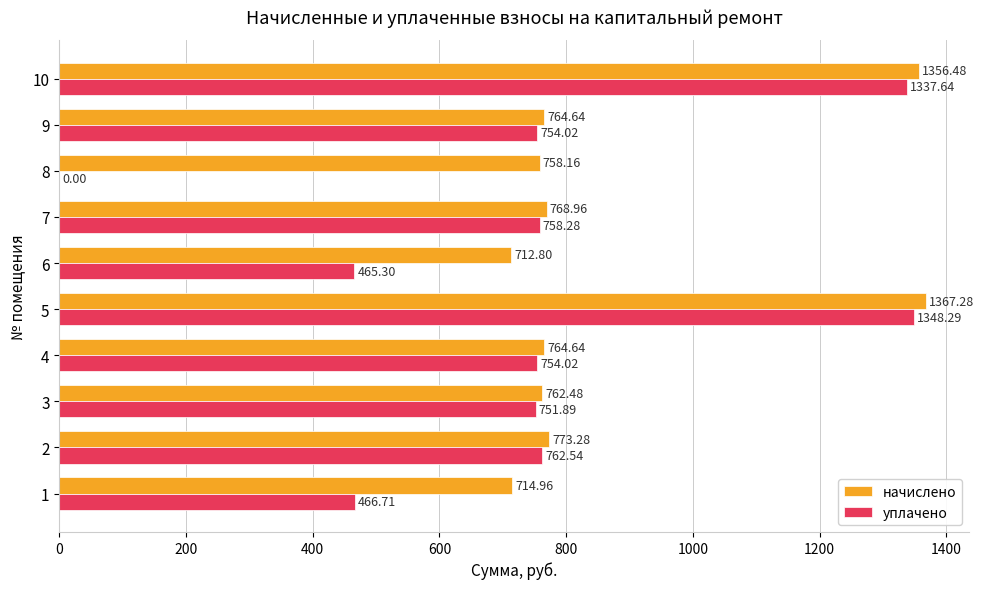

Between 7 and 10, which series saw the biggest shift?

начислено